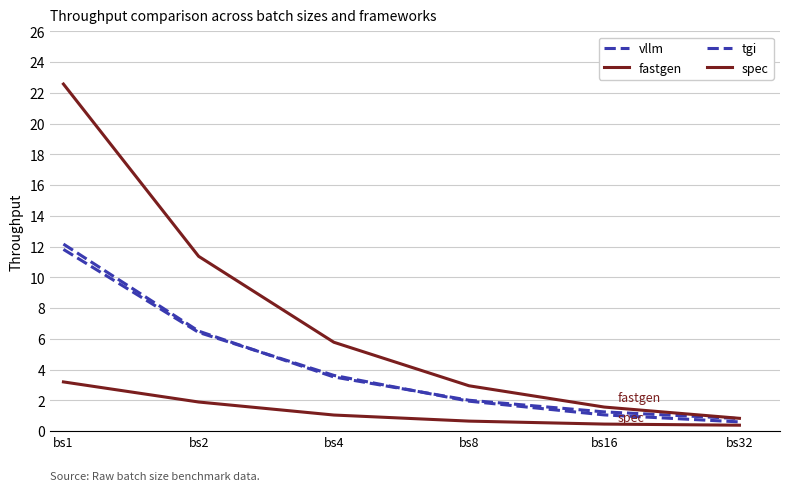

True or false: spec has a value of 5.6 at bs1.

False